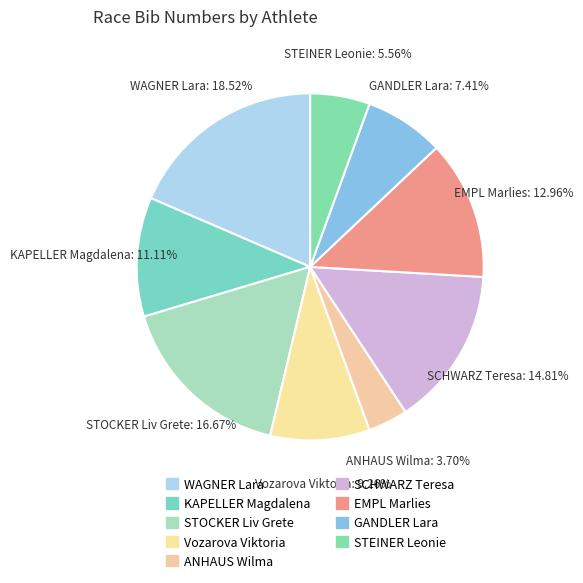

Count the number of slices in the pie.

9